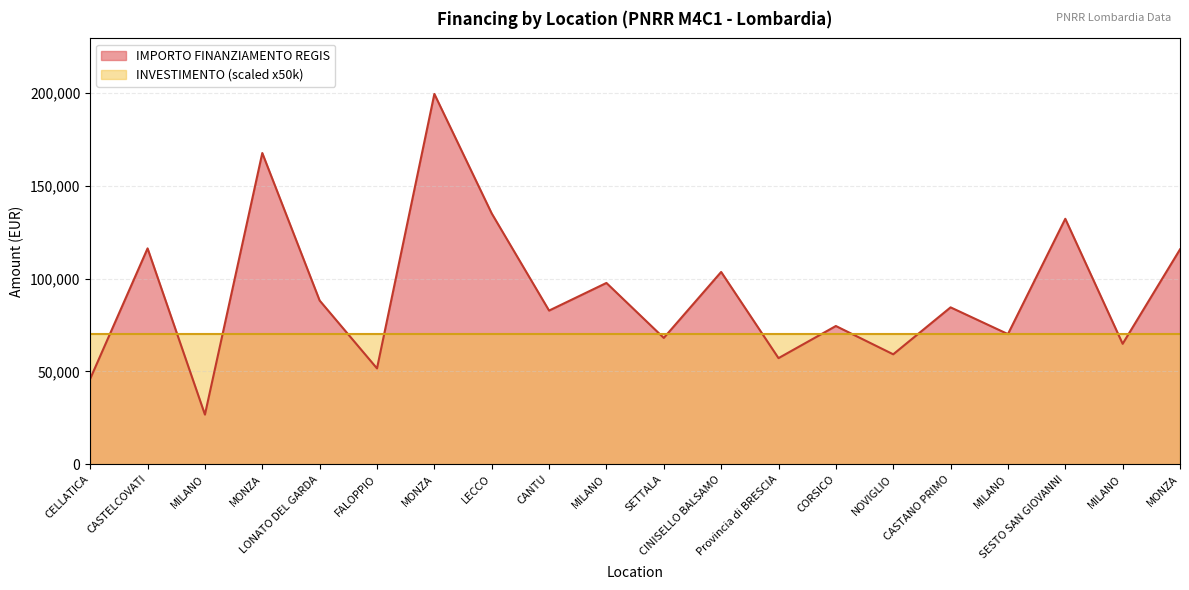

What is the change in value from MONZA to MILANO?

-134681.2